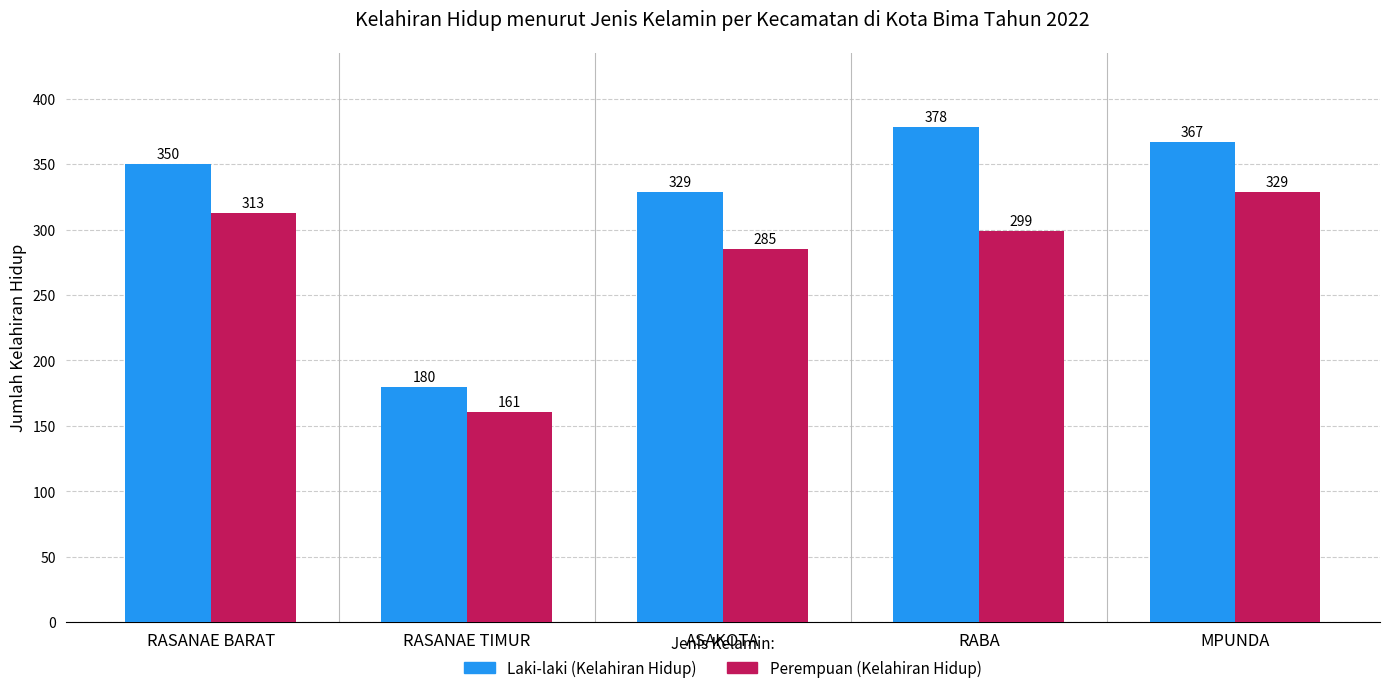

What is the difference between the highest and lowest values at RASANAE TIMUR?

19